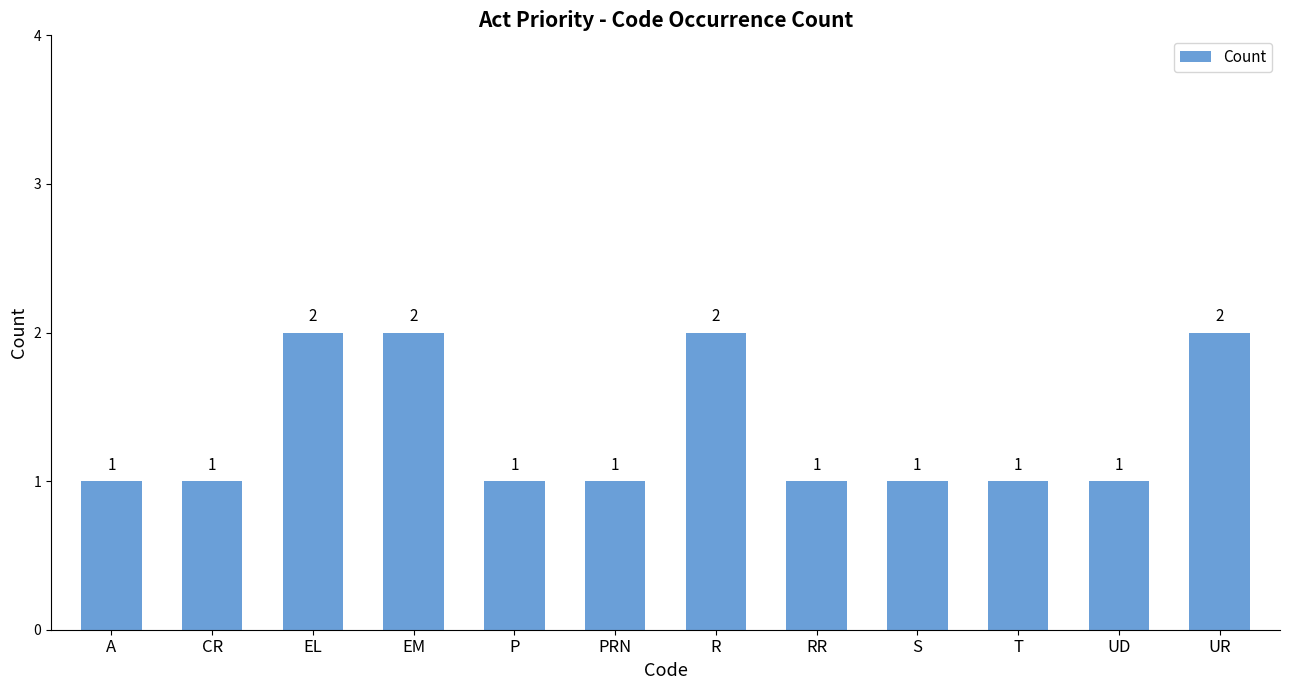

How many values are between 1 and 2?

12